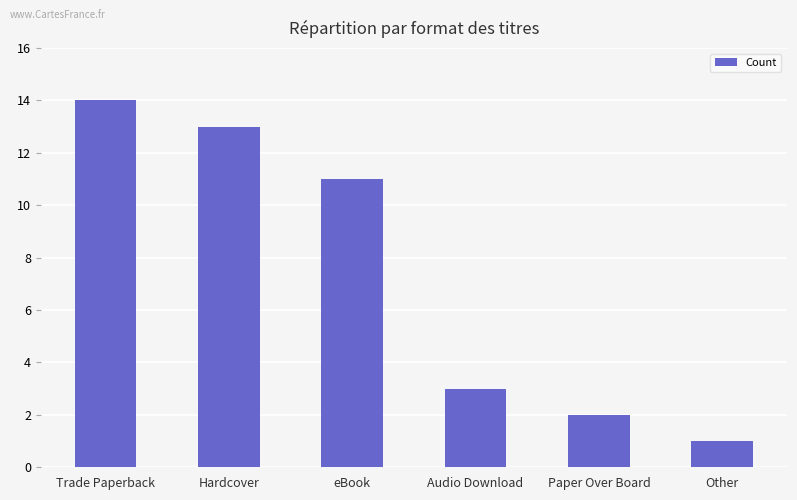

List the labels in order of value, largest first.

Trade Paperback, Hardcover, eBook, Audio Download, Paper Over Board, Other